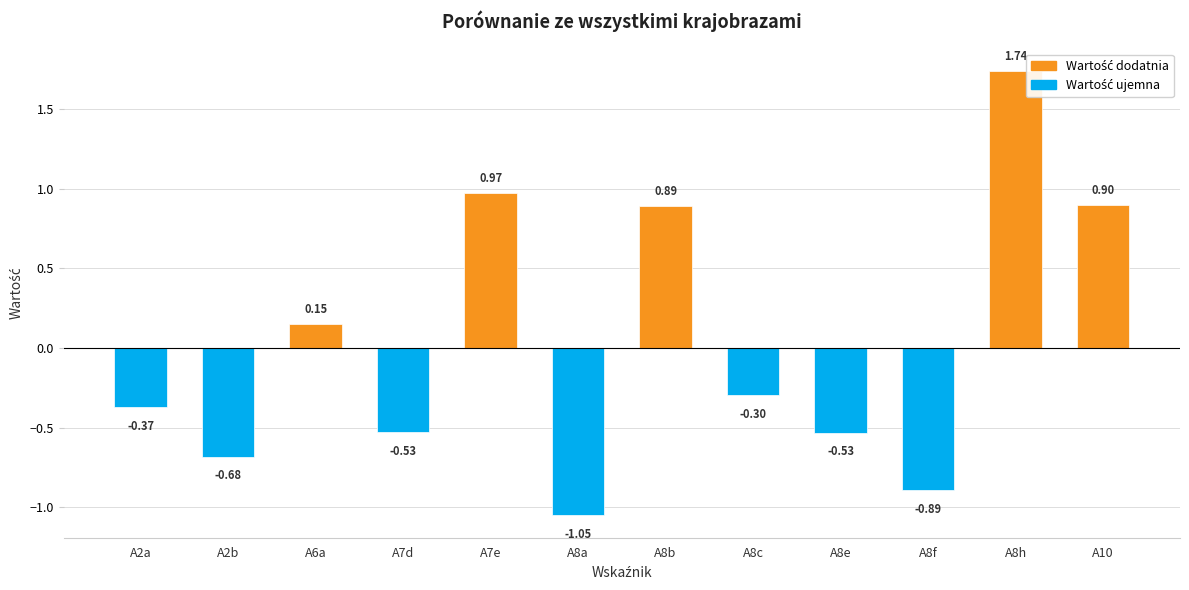

Is it true that the value at A8a is -1.1?

True